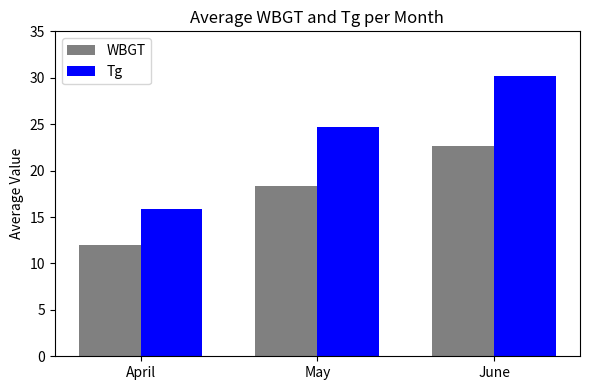

What is the maximum value shown in the chart?

30.2